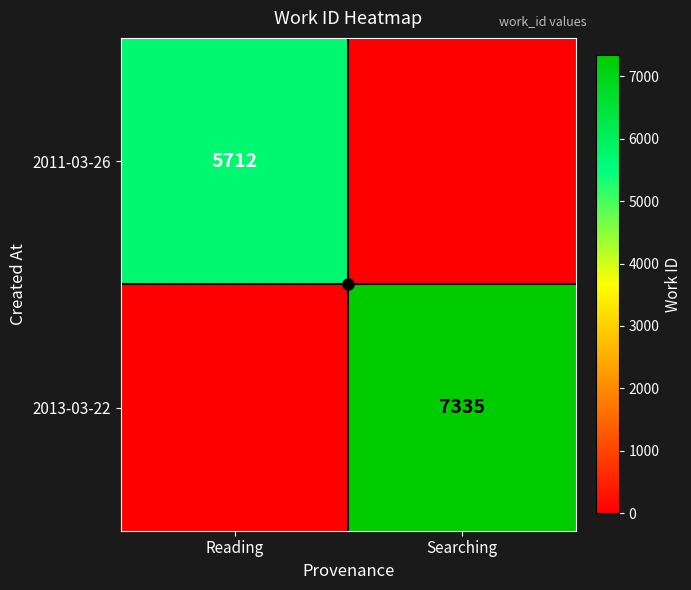

True or false: 2013-03-22 has a value of 0 at Reading.

True